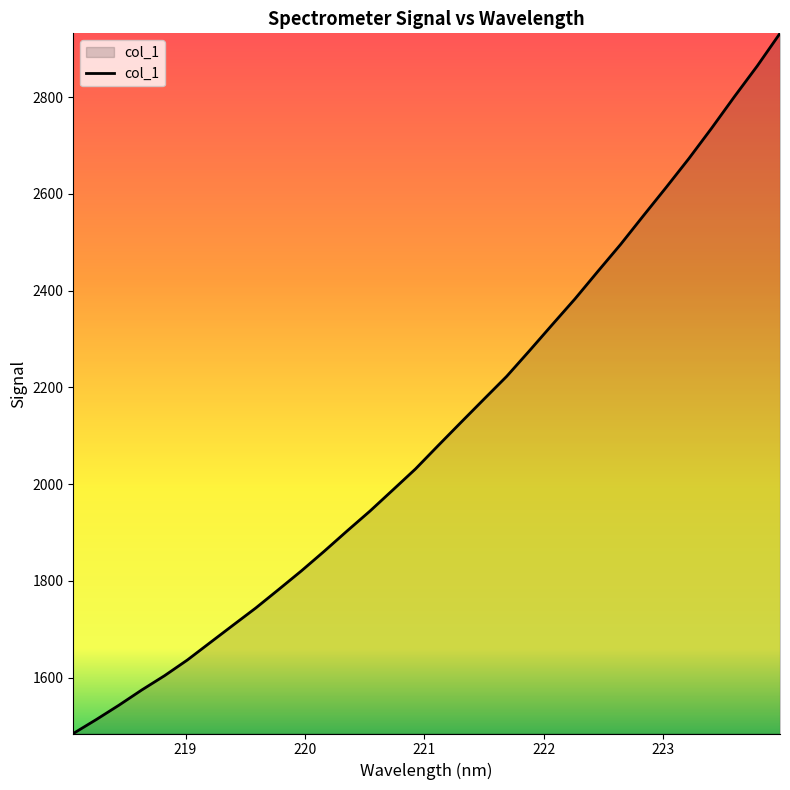

What is the minimum value shown in the chart?

1484.6